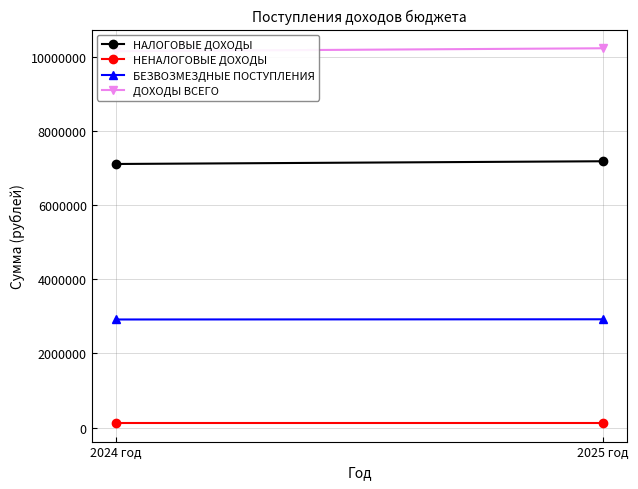

Reading left to right, what are all the values shown in this chart?

НАЛОГОВЫЕ ДОХОДЫ: 2024 год=7107173	2025 год=7180642
НЕНАЛОГОВЫЕ ДОХОДЫ: 2024 год=127000	2025 год=127000
БЕЗВОЗМЕЗДНЫЕ ПОСТУПЛЕНИЯ: 2024 год=2914170	2025 год=2919670
ДОХОДЫ ВСЕГО: 2024 год=10148343	2025 год=10227312